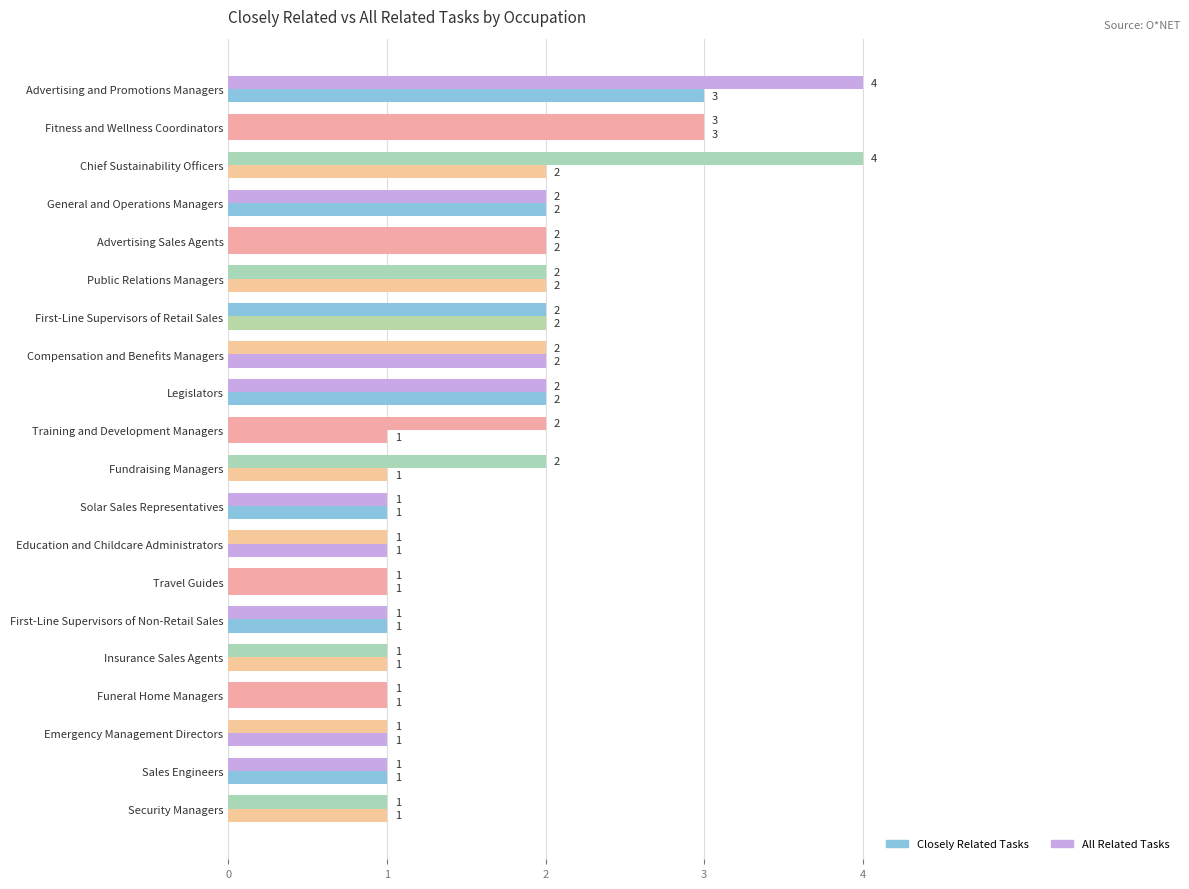

Count the number of data series in this chart.

2